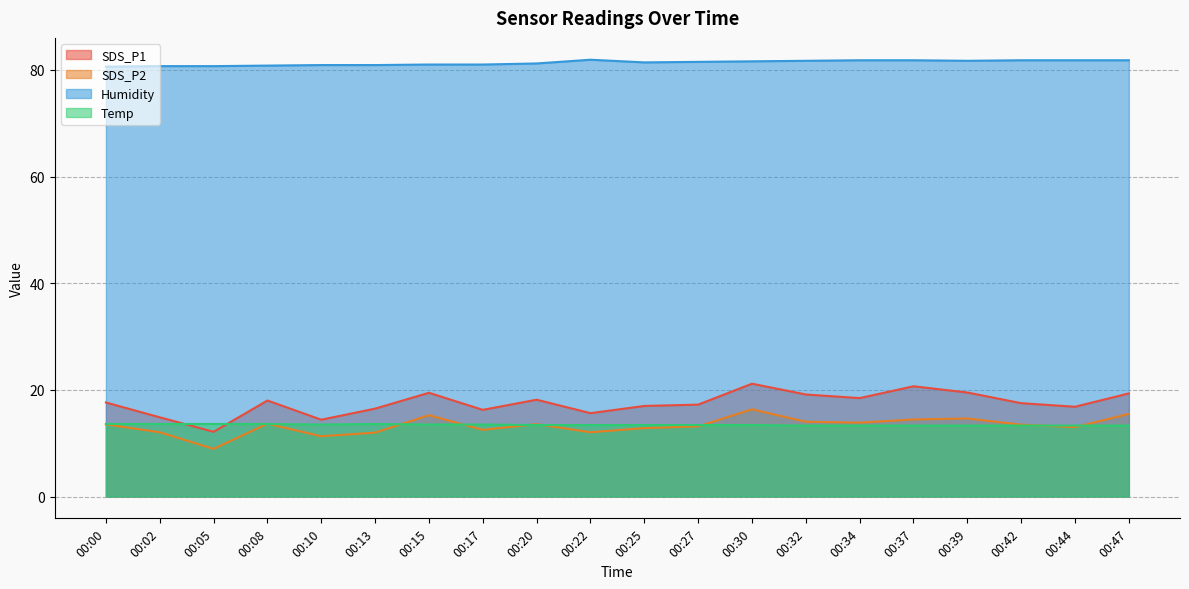

True or false: Humidity has more than 0 interior local peaks.

True